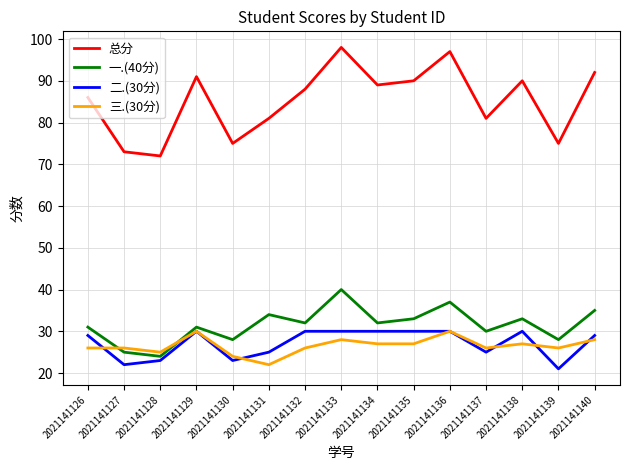

What is the highest value of the 二.(30分) series?

30